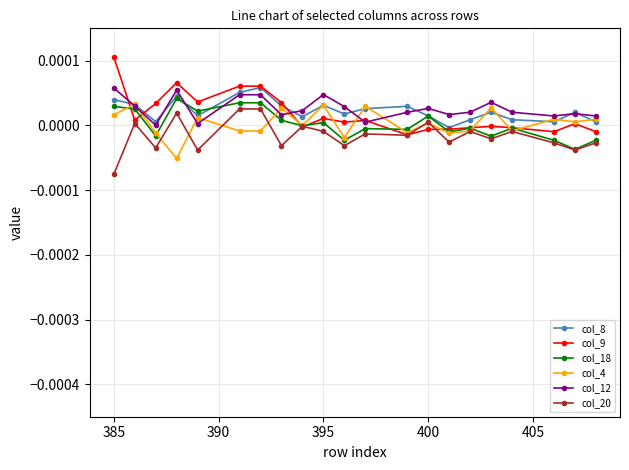

Is this an area chart (filled region under the line)?

No